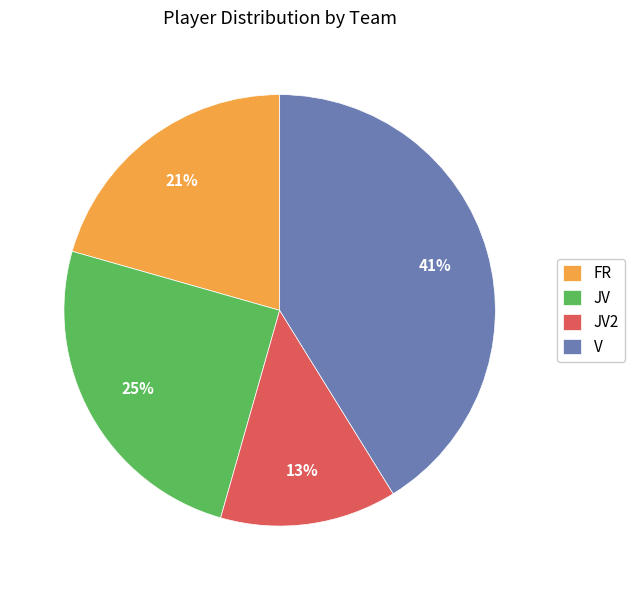

Does FR account for over 50% of the chart?

No